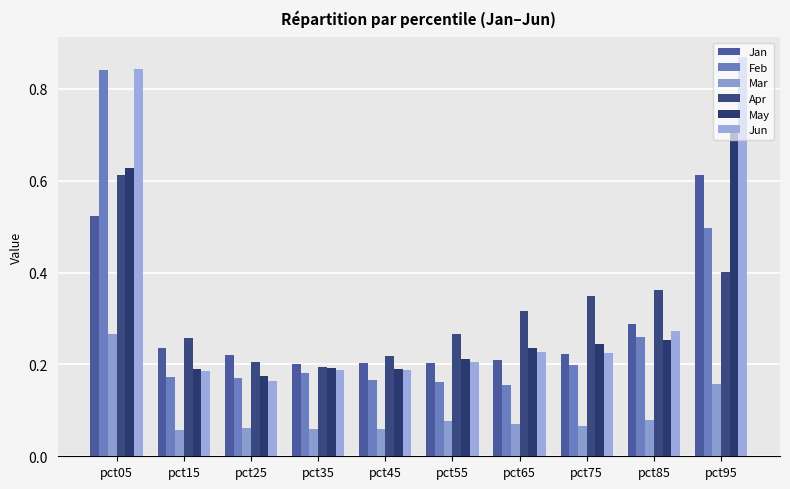

At which category does the chart reach its minimum across all series?

pct15